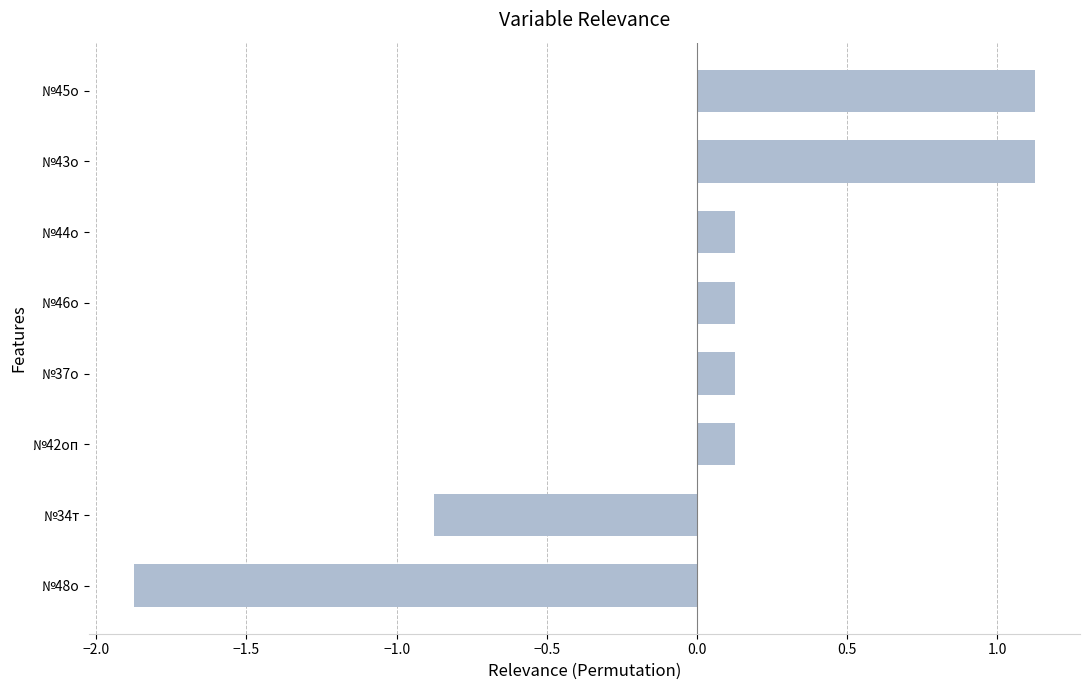

What is the difference between the maximum and second lowest values?

2.0